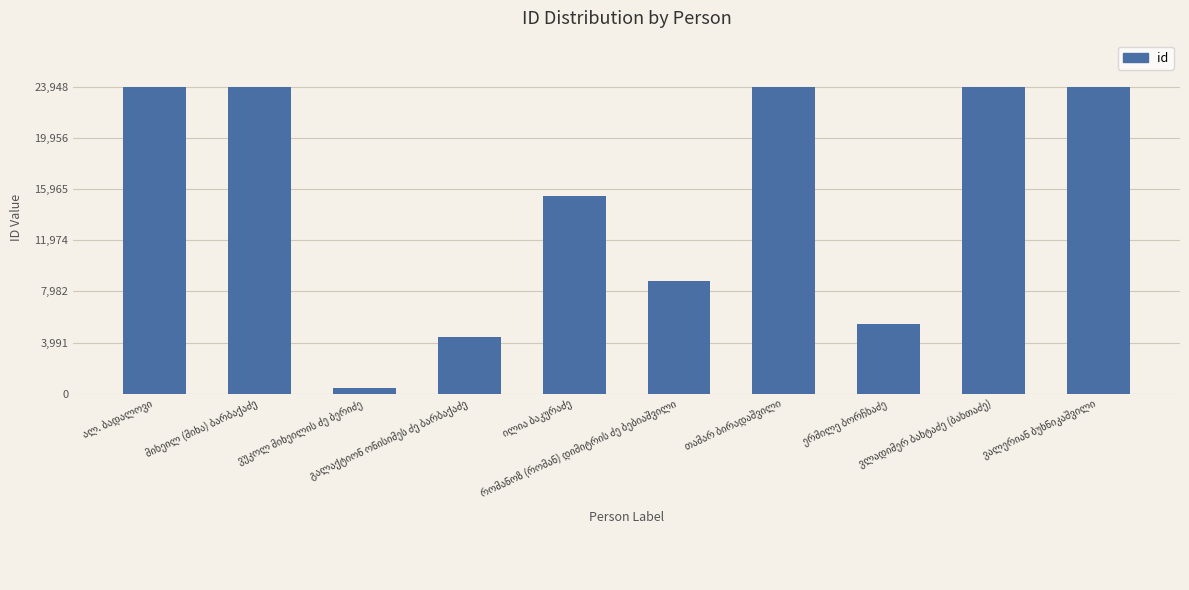

What is the difference between the second highest and minimum values?

23509